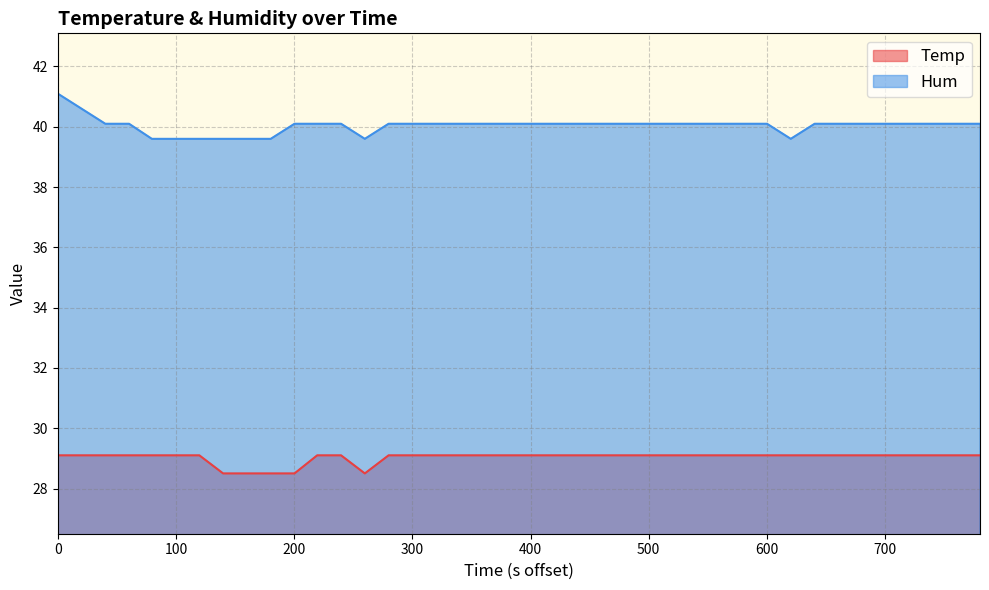

How many values in the Hum series exceed 40?

32